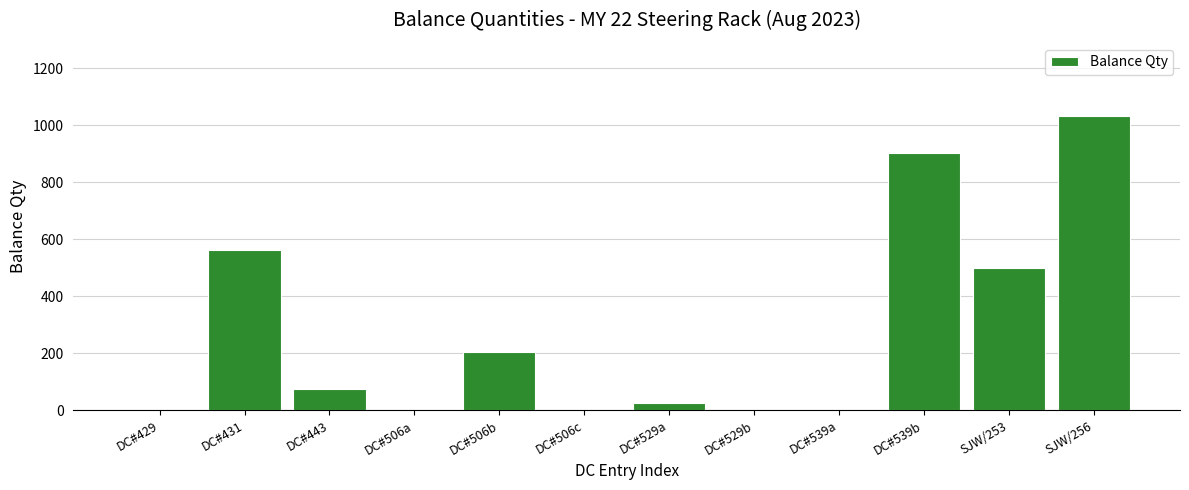

Reading left to right, transcribe all the data shown in this chart.

DC#429=0	DC#431=562	DC#443=75	DC#506a=0	DC#506b=206	DC#506c=0	DC#529a=26	DC#529b=0	DC#539a=0	DC#539b=901	SJW/253=500	SJW/256=1032